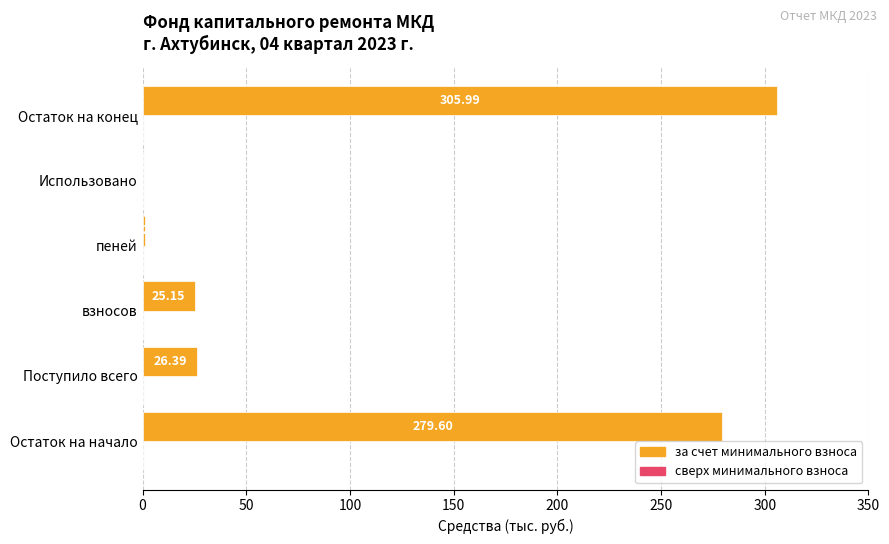

At which category does the chart reach its peak across all series?

Остаток на конец